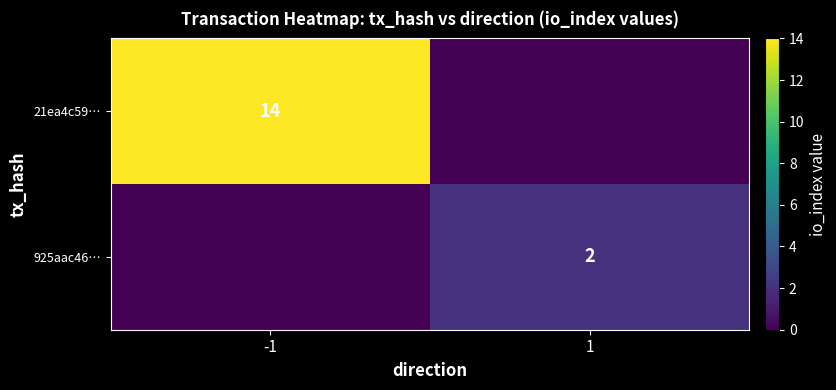

True or false: 925aac46… has a value of 2 at 1.

True